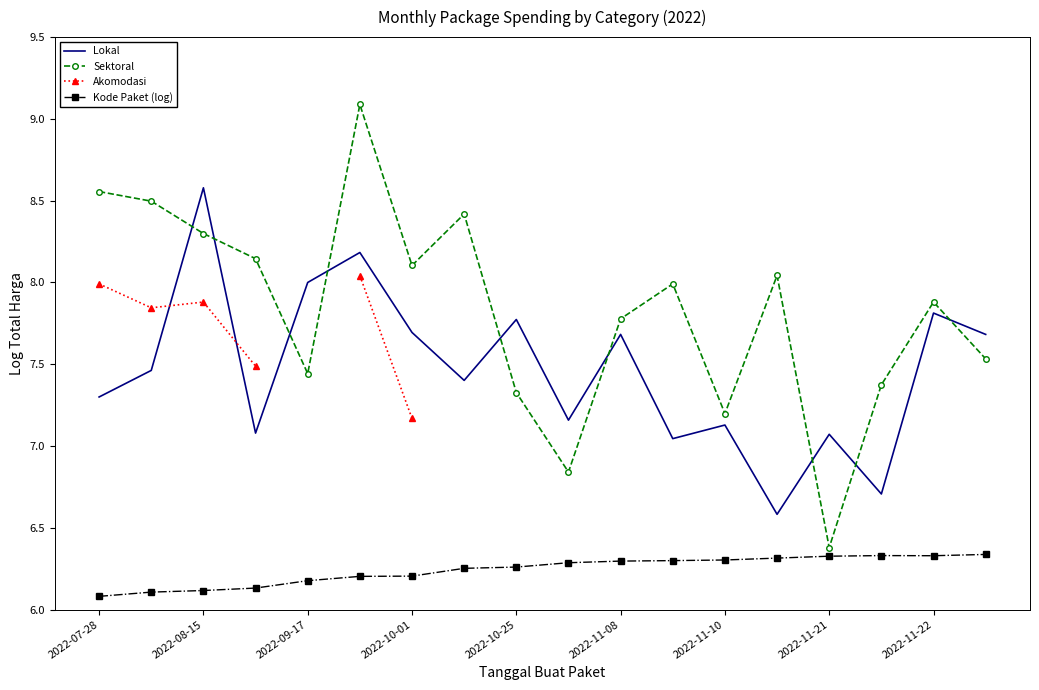

After their last crossing, which series has the higher values: Lokal or Sektoral?

Lokal